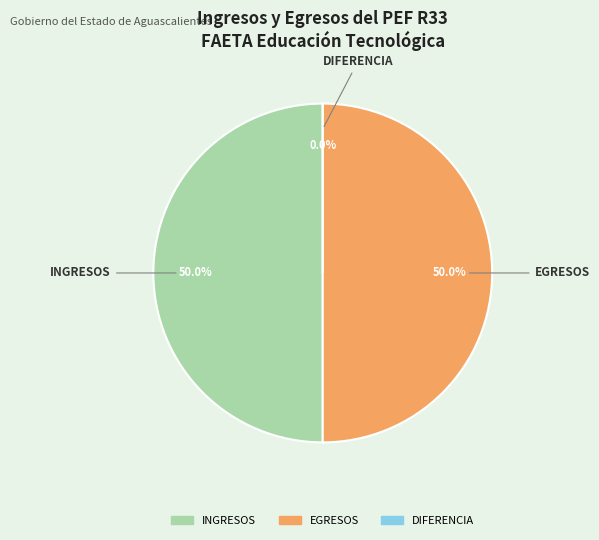

Is there a majority slice in this chart?

No